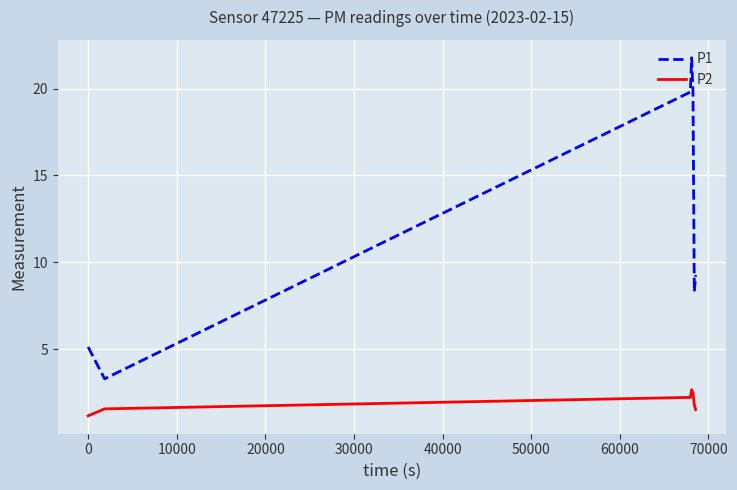

Rank the series by their average value, from highest to lowest.

P1, P2